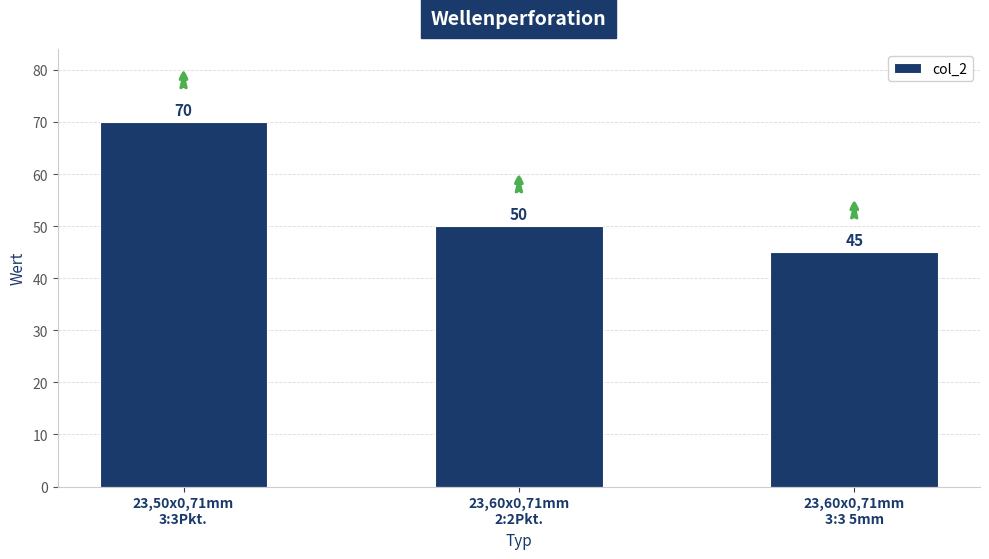

What is the difference between the maximum and minimum values?

25